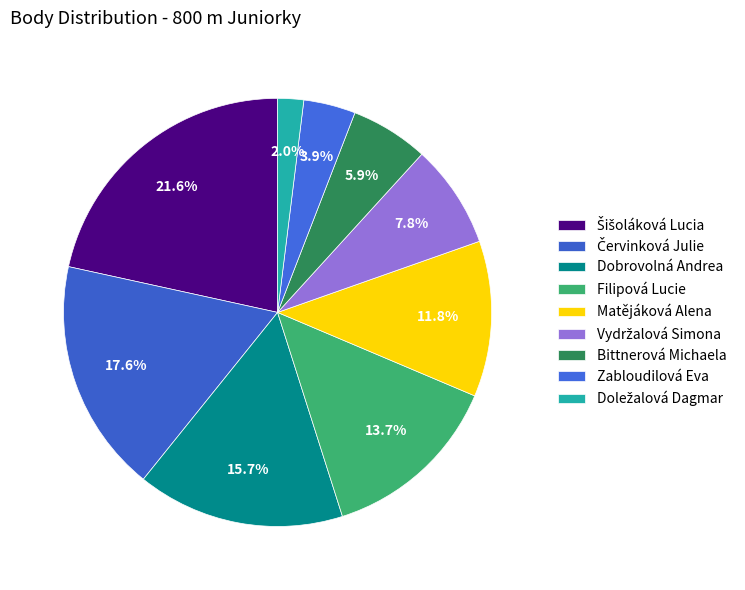

Count the number of slices in the pie.

9